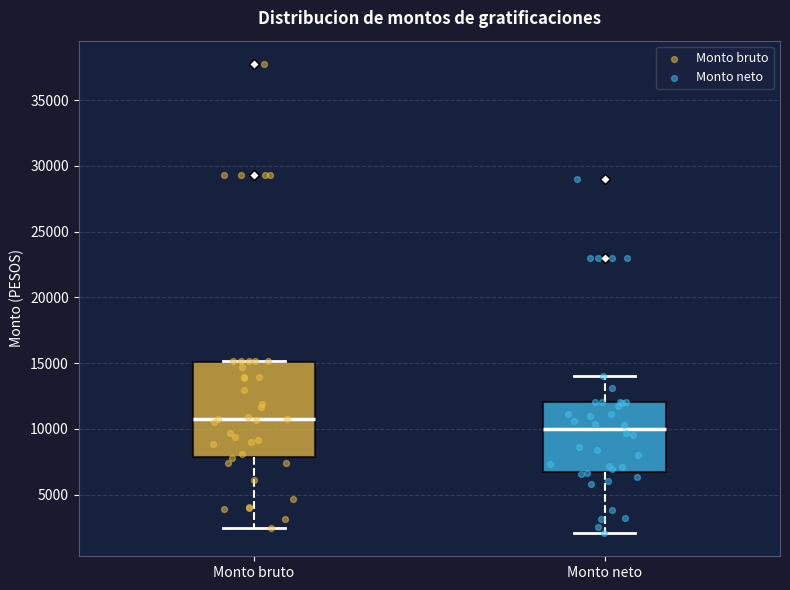

Reading left to right, transcribe this box plot: for each box, give where its median line is, the range the box spans, and where its two whiskers end, as read against the y-axis. The values are not printed on the chart, so give them approximately, as read against the axis.

Monto bruto: median 10500, box 8000 to 15000, whiskers 2500 to 15000
Monto neto: median 10000, box 6500 to 12000, whiskers 2000 to 14000